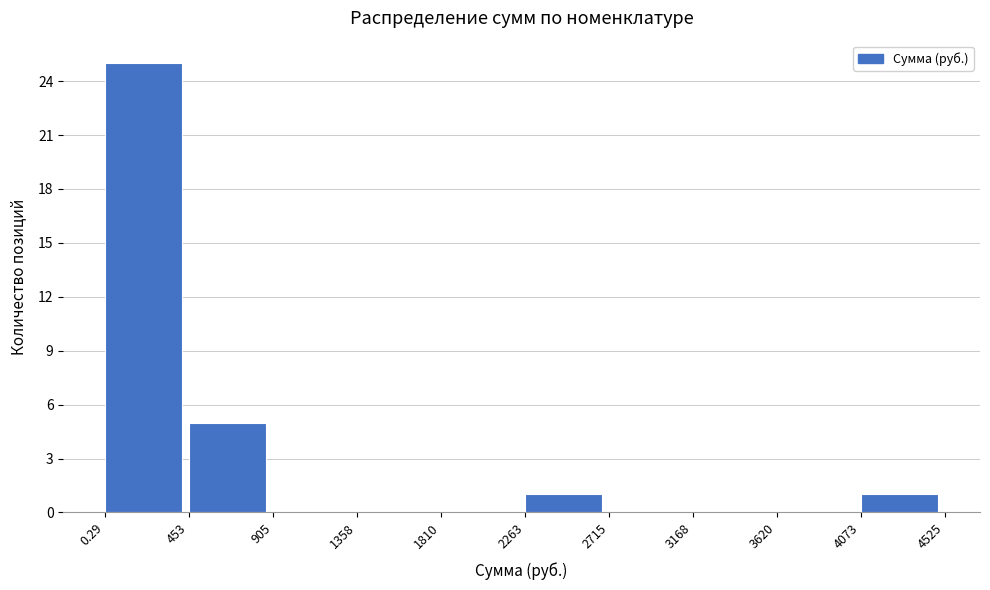

Over which range of the x-axis is the bar tallest?

0.29 to 453